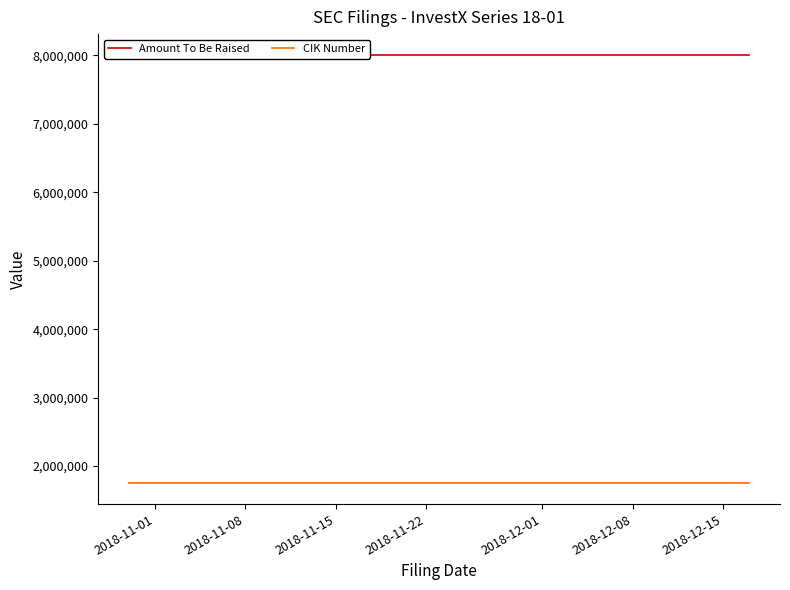

Read the CIK Number value at 2018-11-08.

1756945